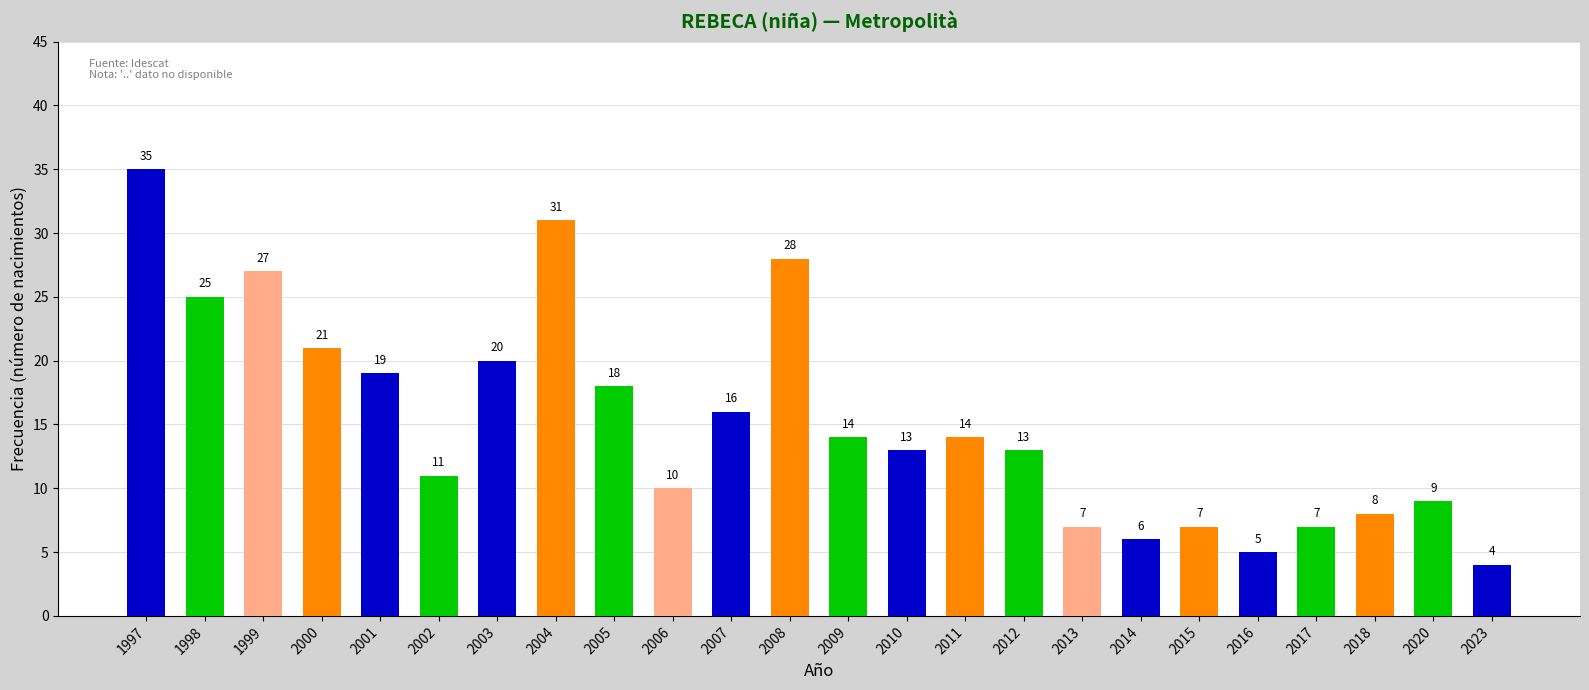

What is the difference between the values at 2012 and 1999?

14